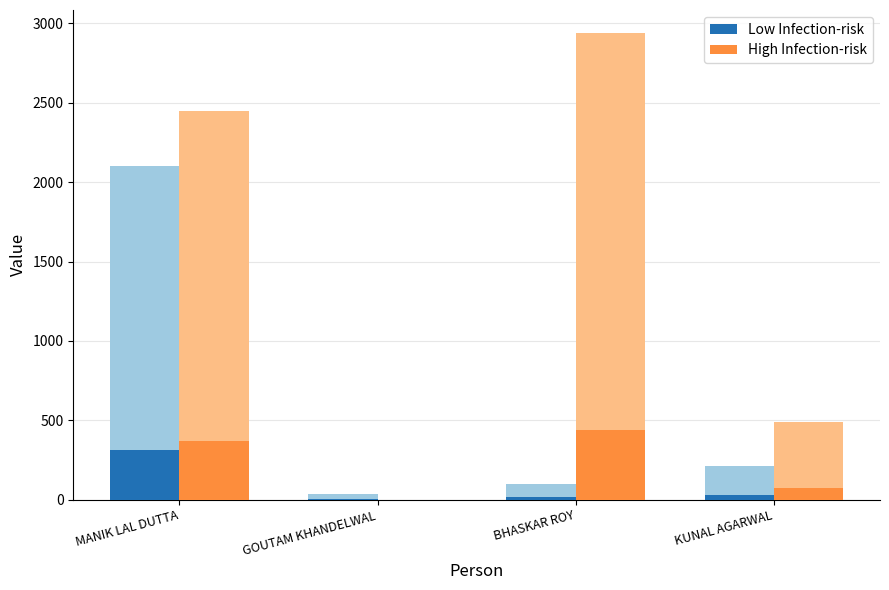

What position from the right is KUNAL AGARWAL?

1